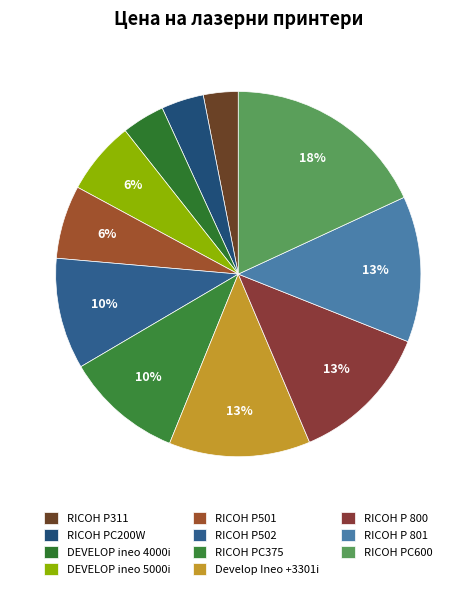

To the nearest percent, what portion does RICOH PC600 represent?

18%